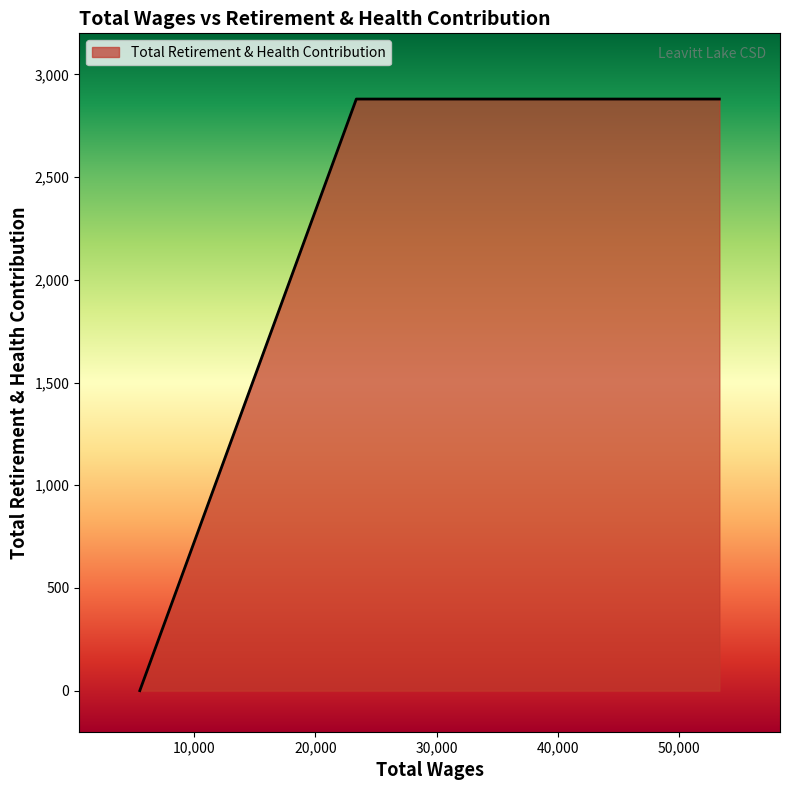

What is the average value?

2160